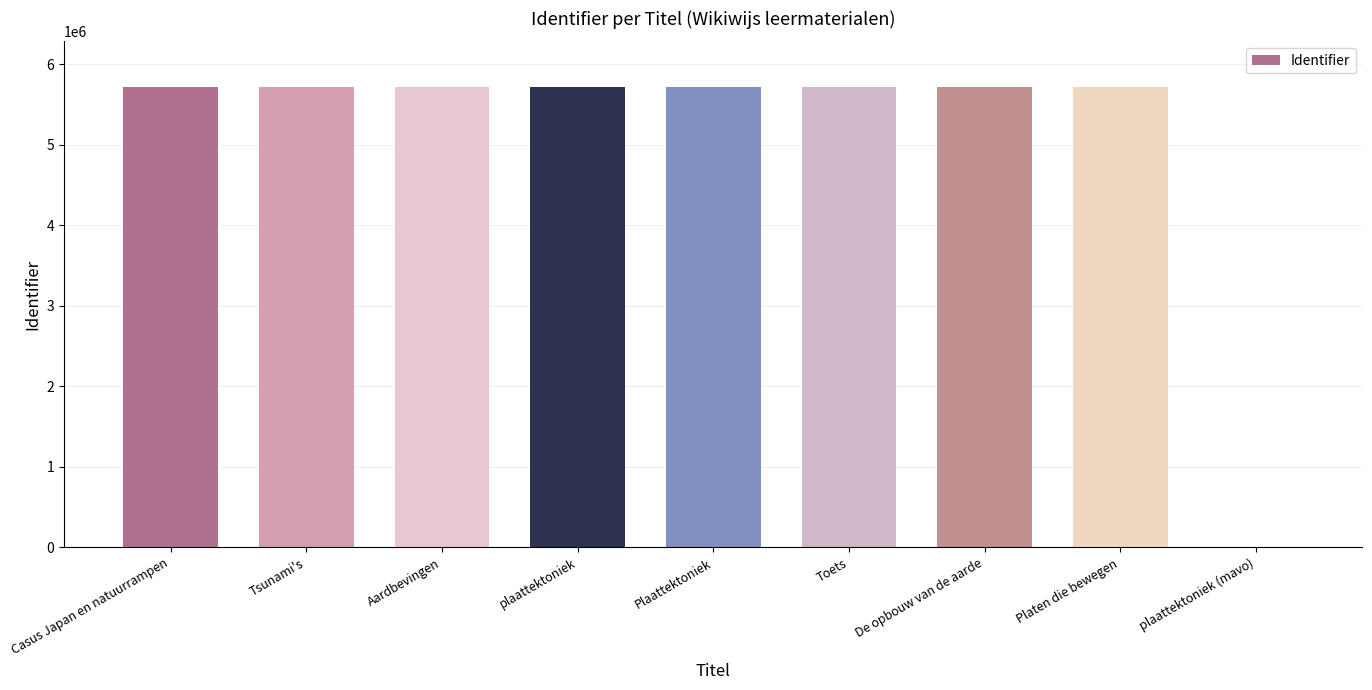

How many values are above zero?

8